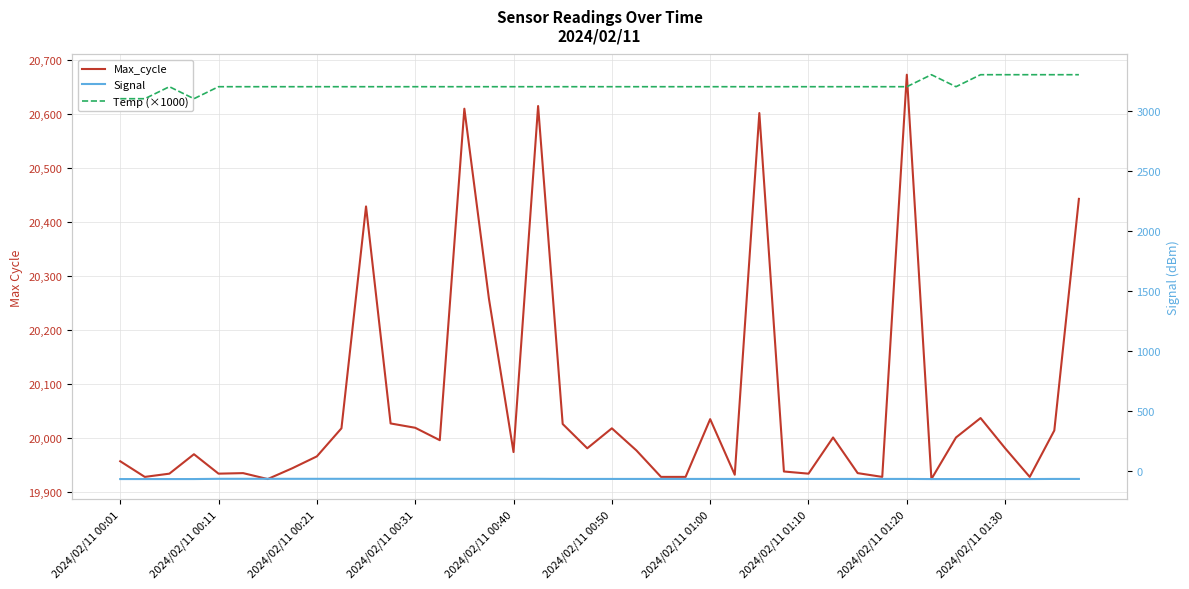

The Signal series shows -17 at 29. True or false?

False